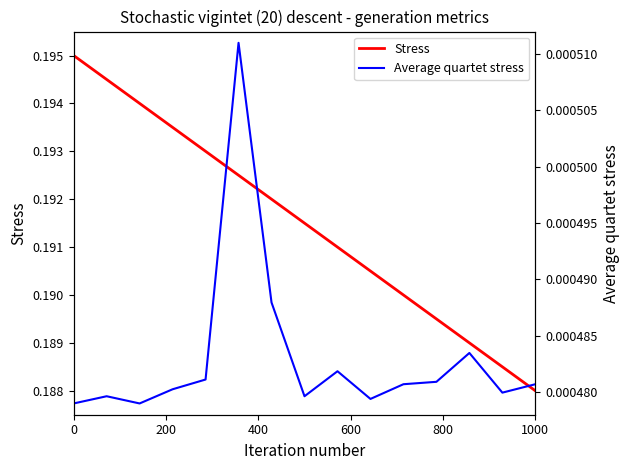

At how many categories does at least one series exceed 0?

15